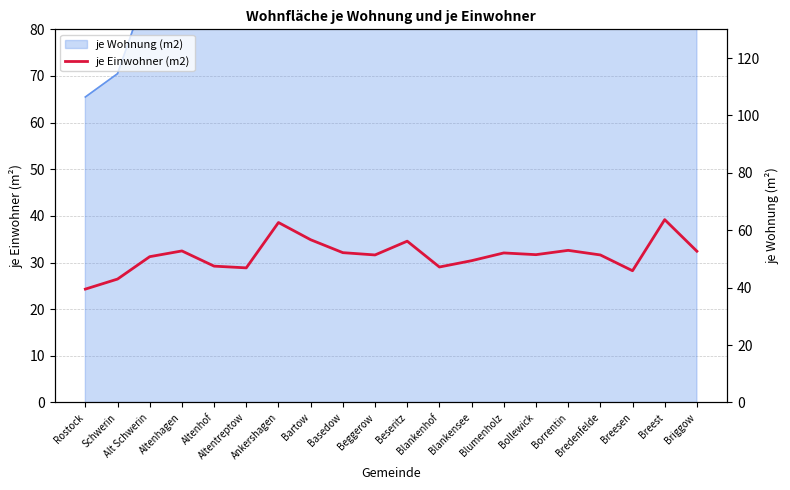

Does the chart have visible grid lines?

Yes